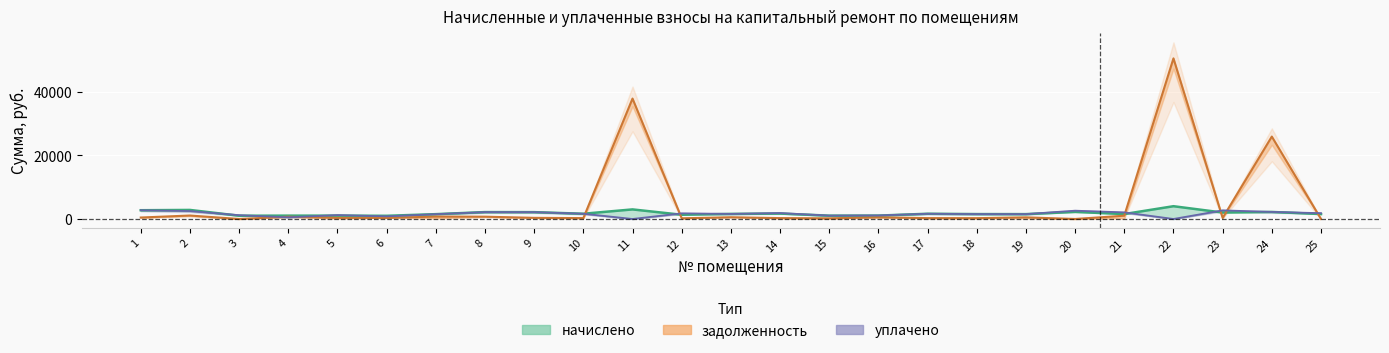

True or false: уплачено (линия) has more than 0 points higher than both neighbors.

True